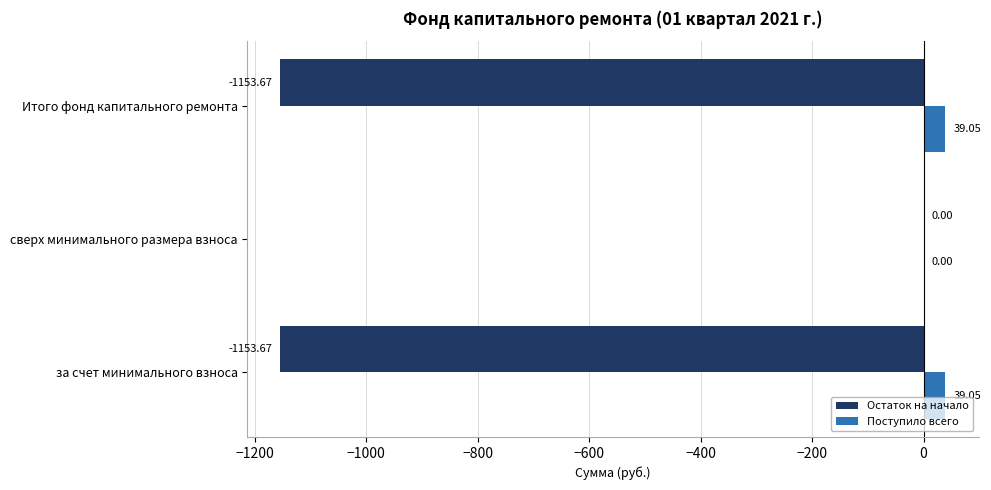

Between сверх минимального размера взноса and Итого фонд капитального ремонта, which series saw the biggest shift?

Остаток на начало